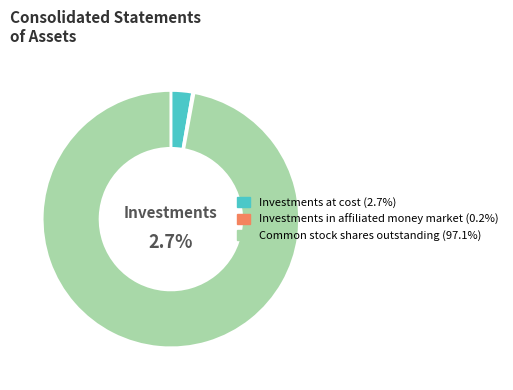

What is the total percentage of Investments at cost and Common stock shares outstanding?

99.8%